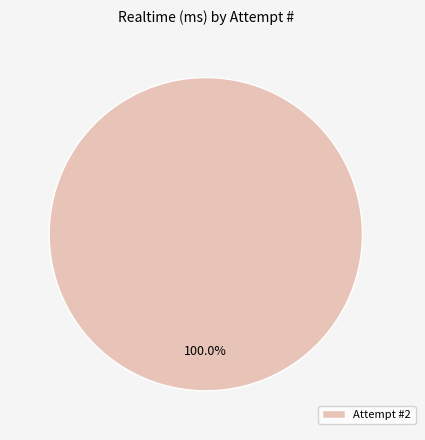

Rank the categories by value from lowest to highest.

Attempt #2